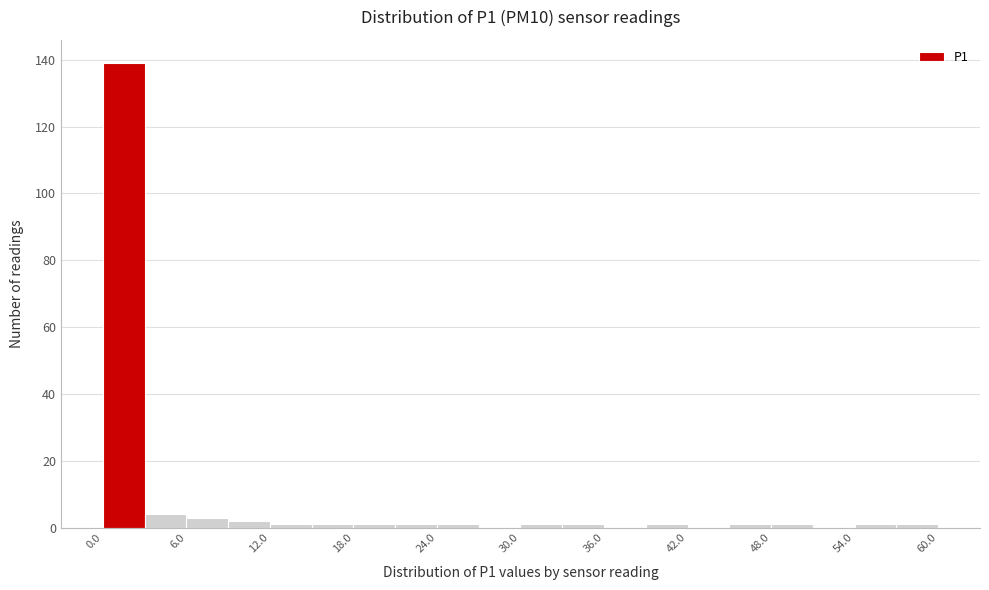

Read against the x-axis, roughly where is the centre of the tallest bar?

2